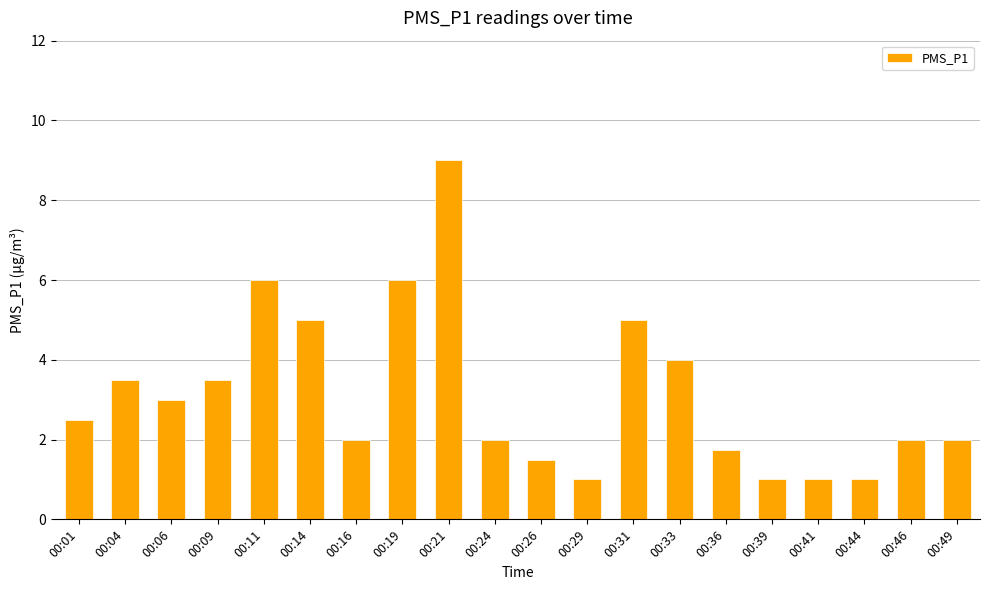

Reading left to right, extract all data points from this chart.

2.5	3.5	3.0	3.5	6.0	5.0	2.0	6.0	9.0	2.0	1.5	1.0	5.0	4.0	1.8	1.0	1.0	1.0	2.0	2.0